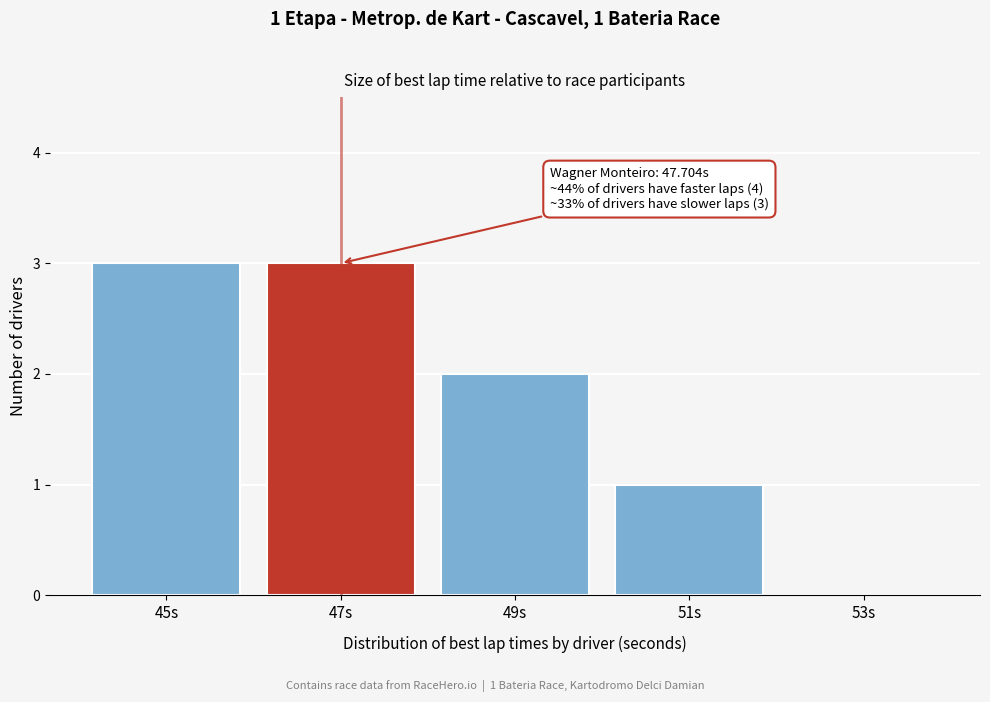

Reading right to left, transcribe all the data shown in this chart.

53s=0	51s=1	49s=2	47s=3	45s=3